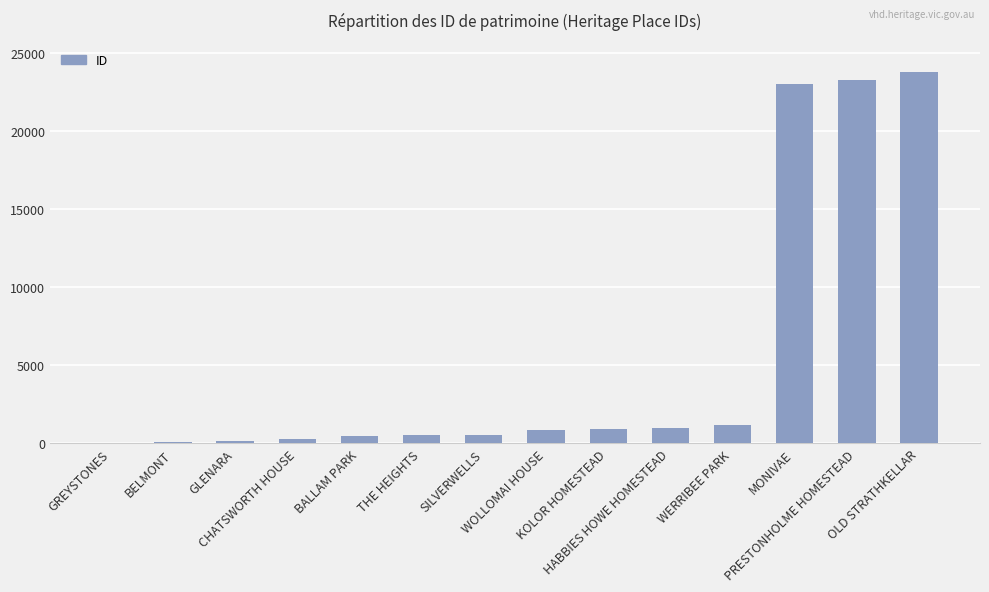

What is the maximum value shown in the chart?

23776